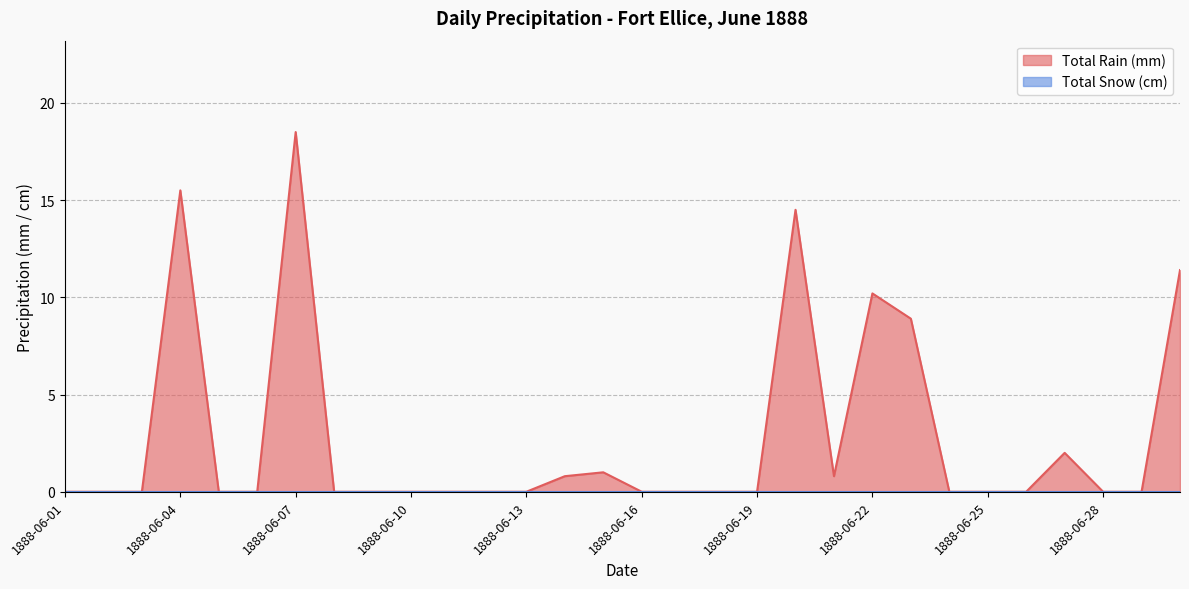

Rank the categories by value from lowest to highest.

1888-06-01, 1888-06-02, 1888-06-03, 1888-06-05, 1888-06-06, 1888-06-08, 1888-06-09, 1888-06-10, 1888-06-11, 1888-06-12, 1888-06-13, 1888-06-16, 1888-06-17, 1888-06-18, 1888-06-19, 1888-06-24, 1888-06-25, 1888-06-26, 1888-06-28, 1888-06-29, 1888-06-14, 1888-06-21, 1888-06-15, 1888-06-27, 1888-06-23, 1888-06-22, 1888-06-30, 1888-06-20, 1888-06-04, 1888-06-07